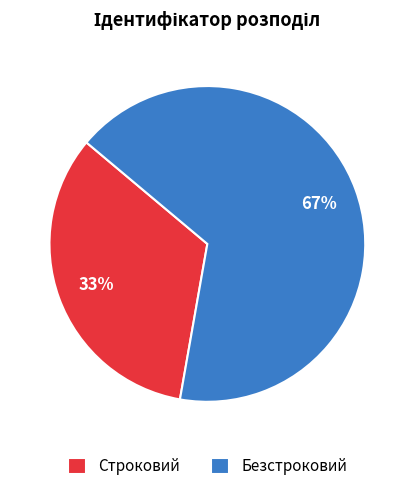

True or false: Строковий accounts for 33% of the total.

True